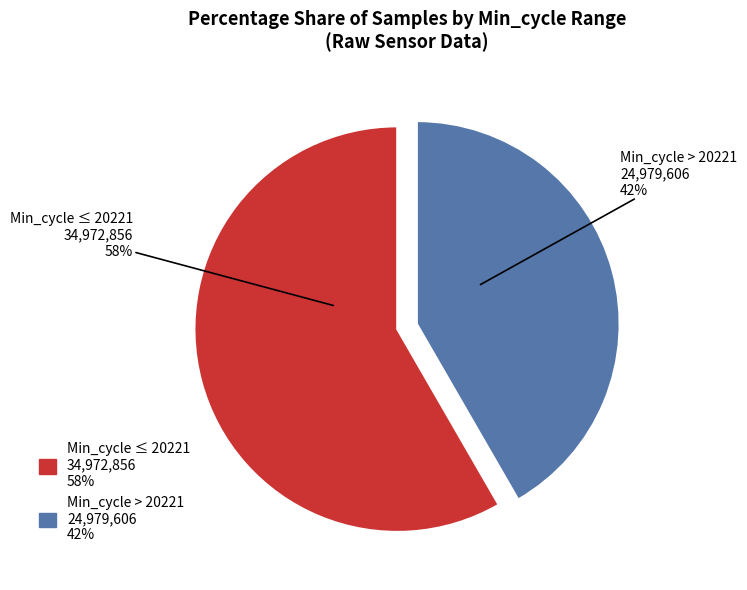

To the nearest percent, what is the average slice percentage?

50%